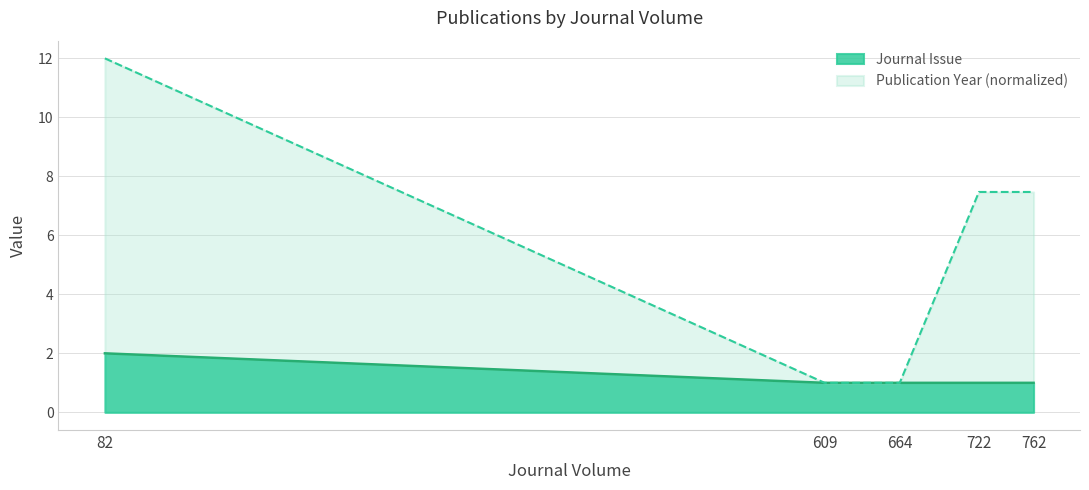

True or false: there are more than 1 points higher than both neighbors.

False